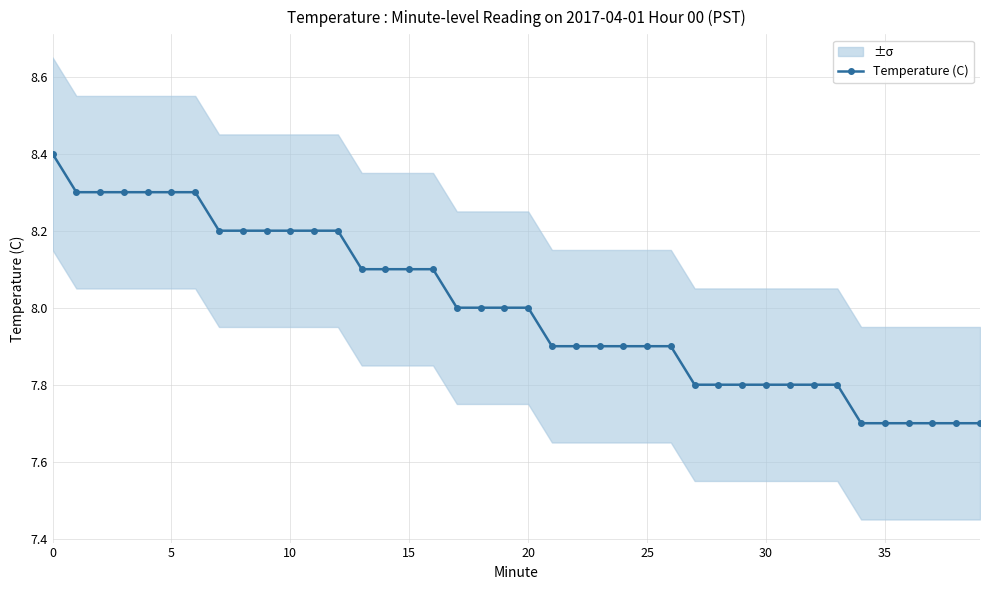

What is the difference between the second highest and minimum values?

0.6